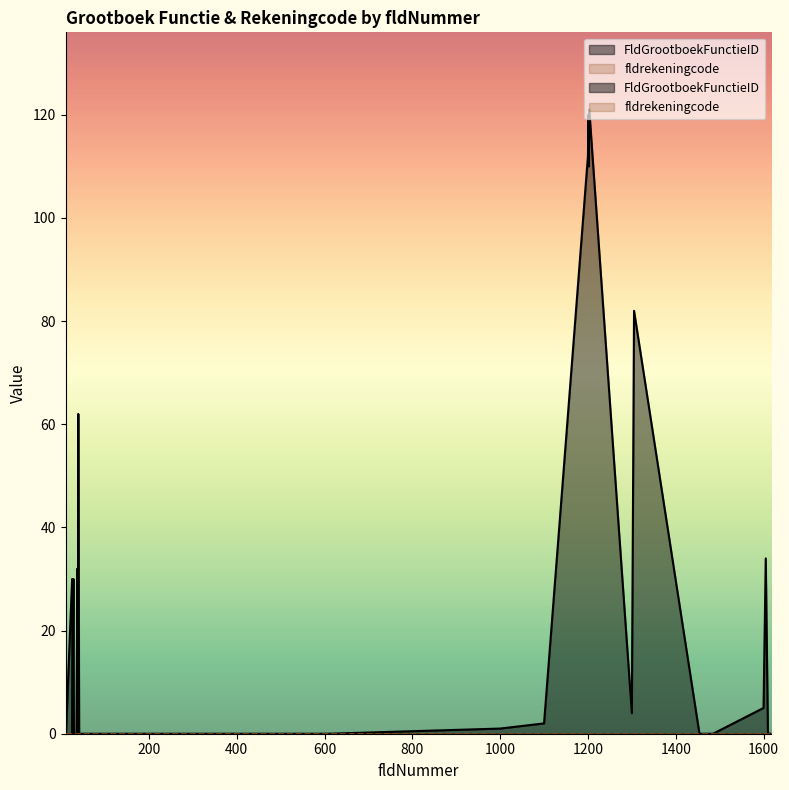

Where is the data nearest to the value 60?

39